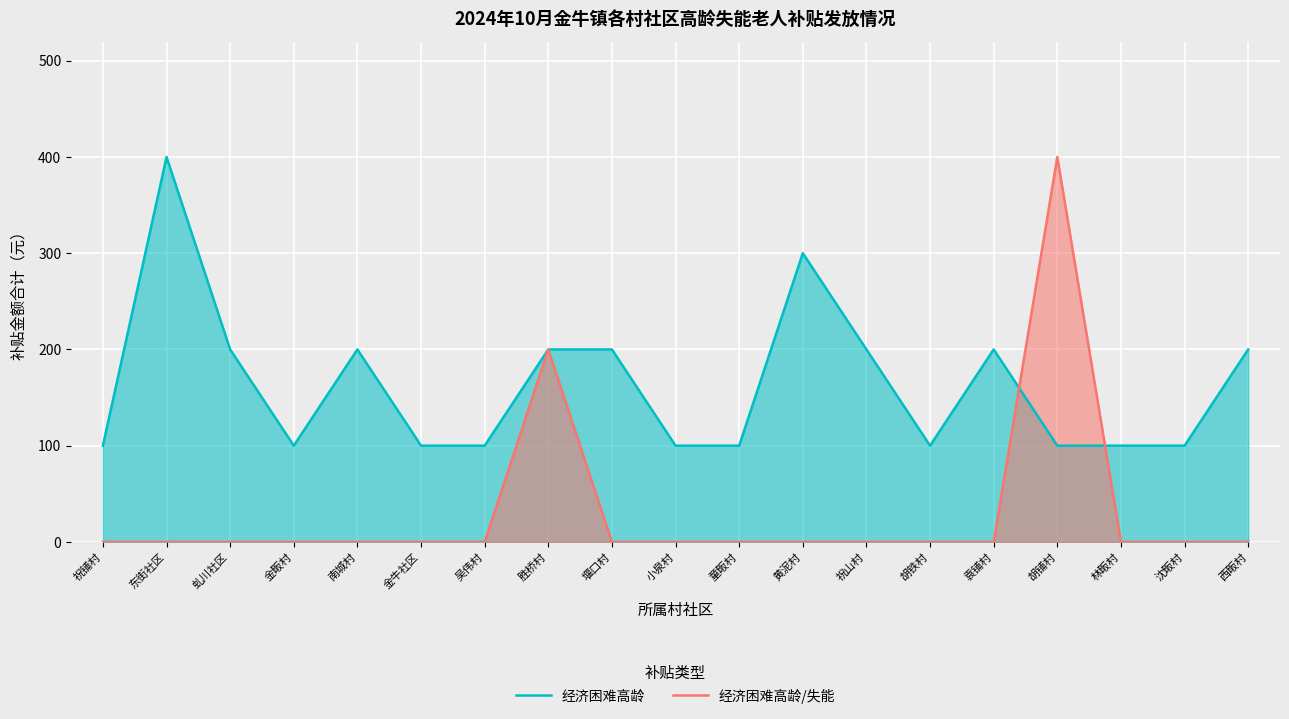

What is the label of the 14th point from the left?

胡铁村